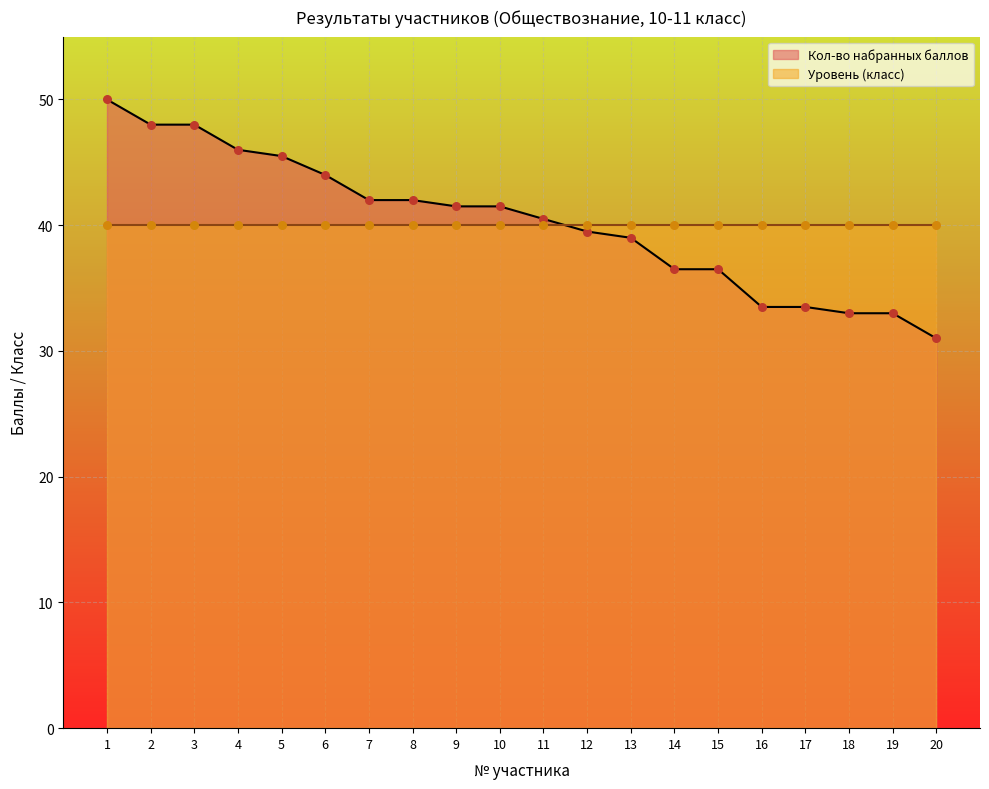

Approximately how many times larger is the value at 4 compared to 12?

1.2